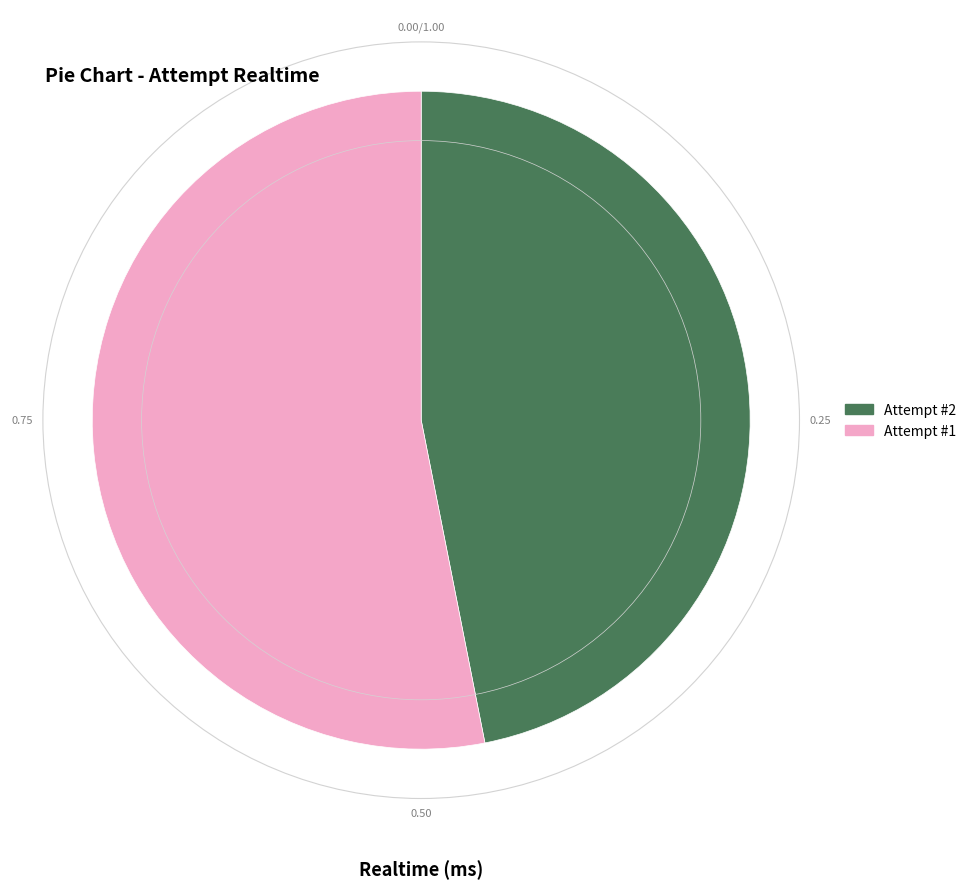

Is there any slice that represents more than half of the pie?

Yes